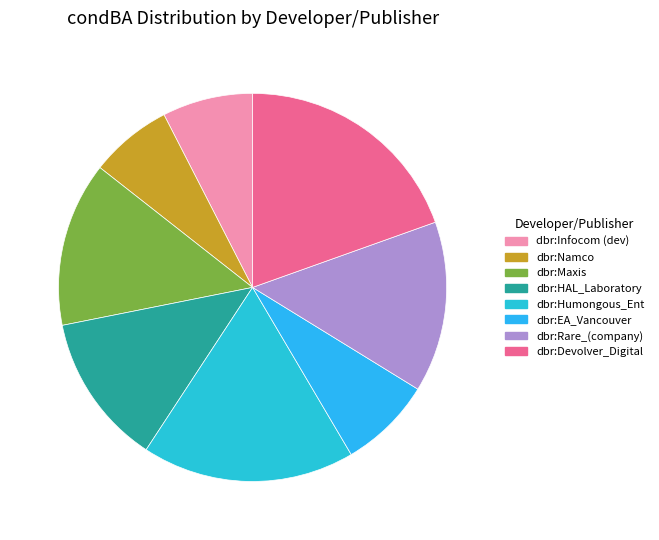

Which slice is the largest?

dbr:Devolver_Digital